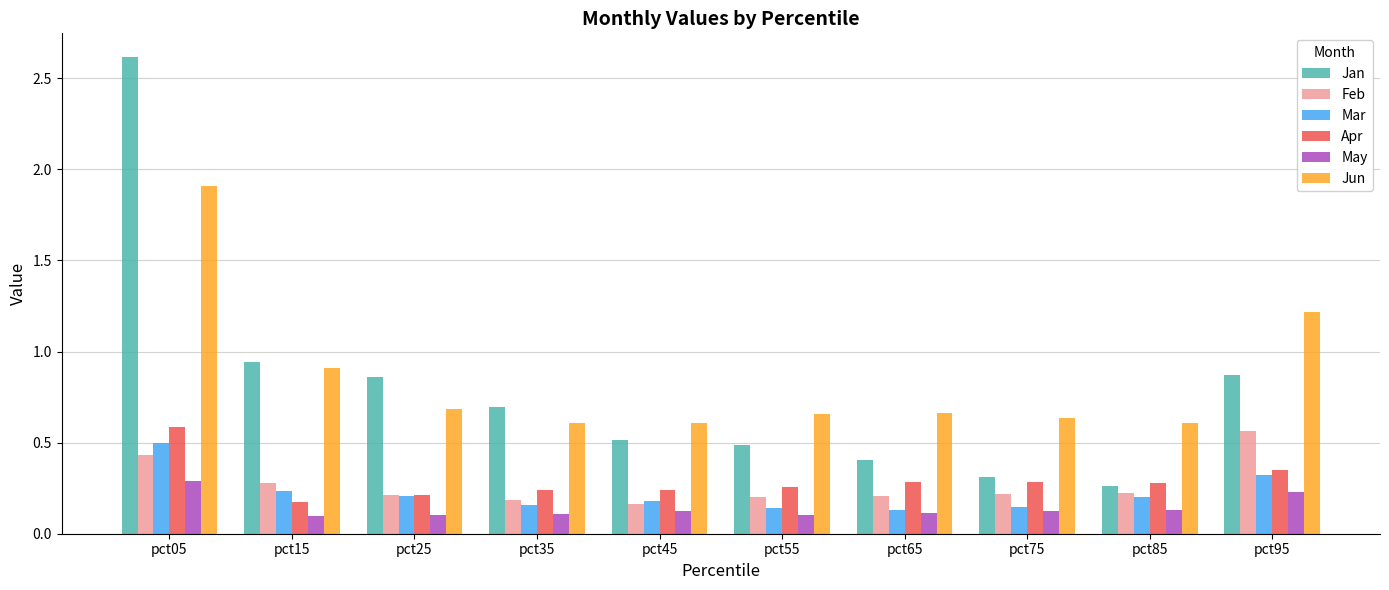

Are the bars horizontal?

No